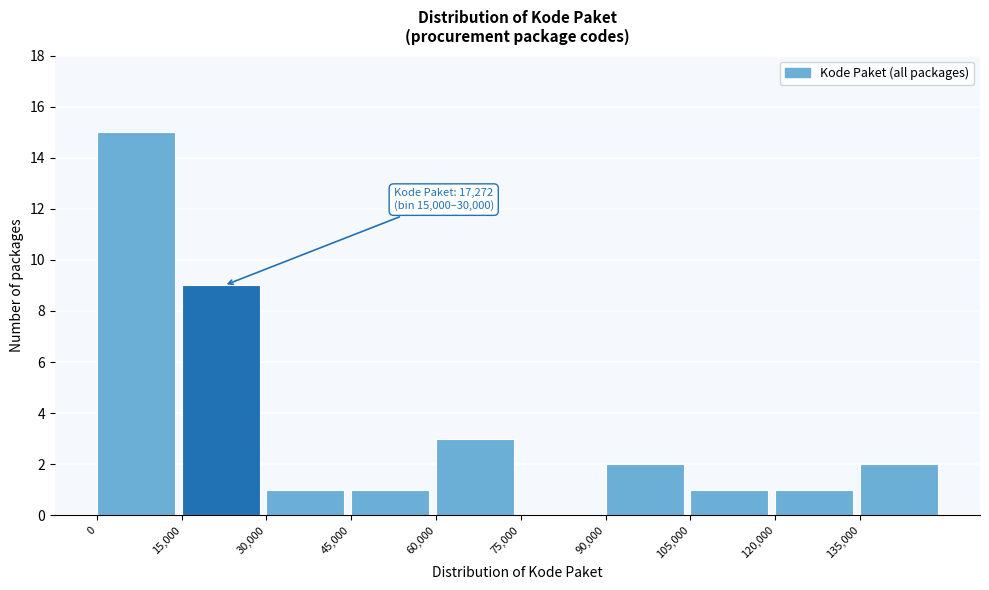

Over which range of the x-axis is the bar tallest?

0 to 15000